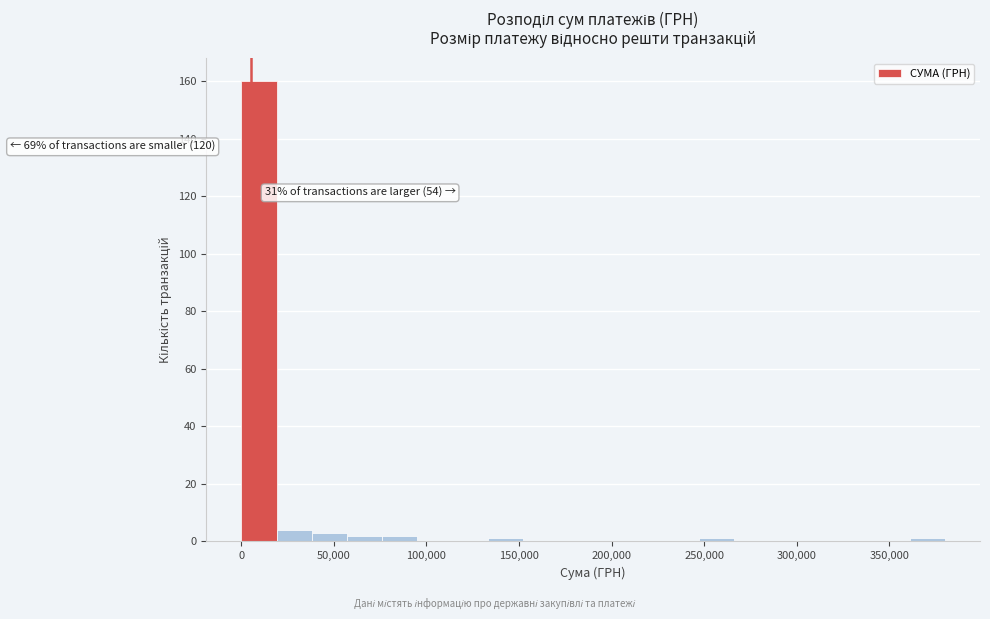

Around what value on the x-axis is the tallest bar? Give the approximate position of its centre, as read against the axis.

10000